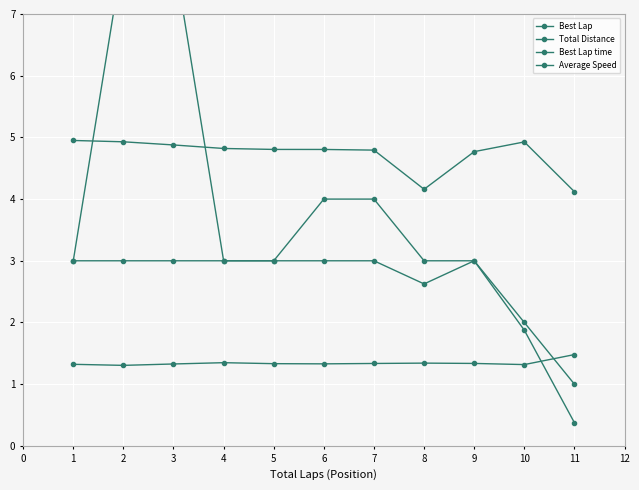

Rank the series by their maximum value, from highest to lowest.

Best Lap, Average Speed, Total Distance, Best Lap time